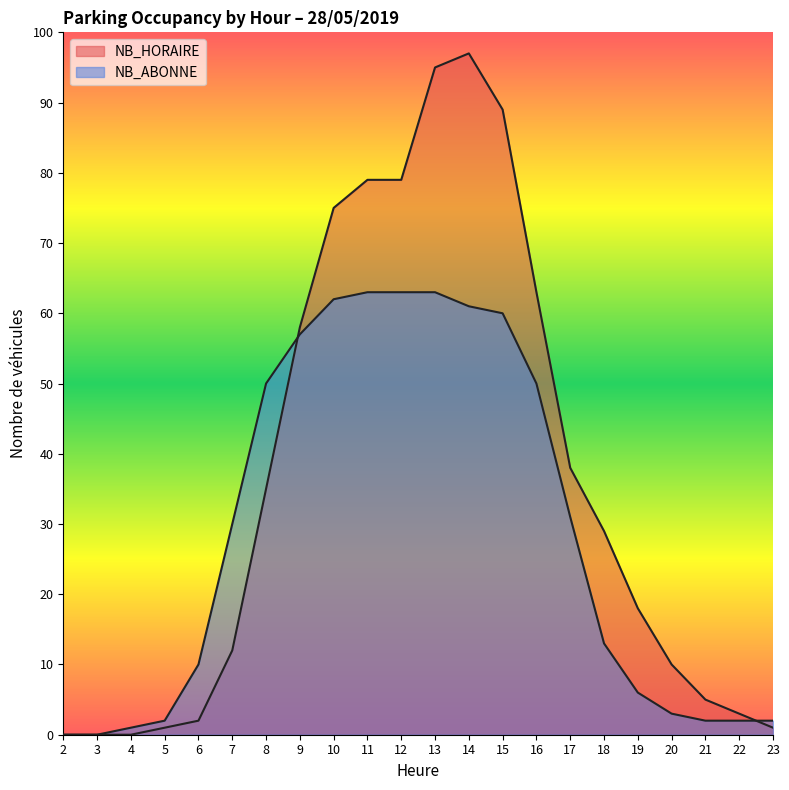

Does the chart have visible grid lines?

No